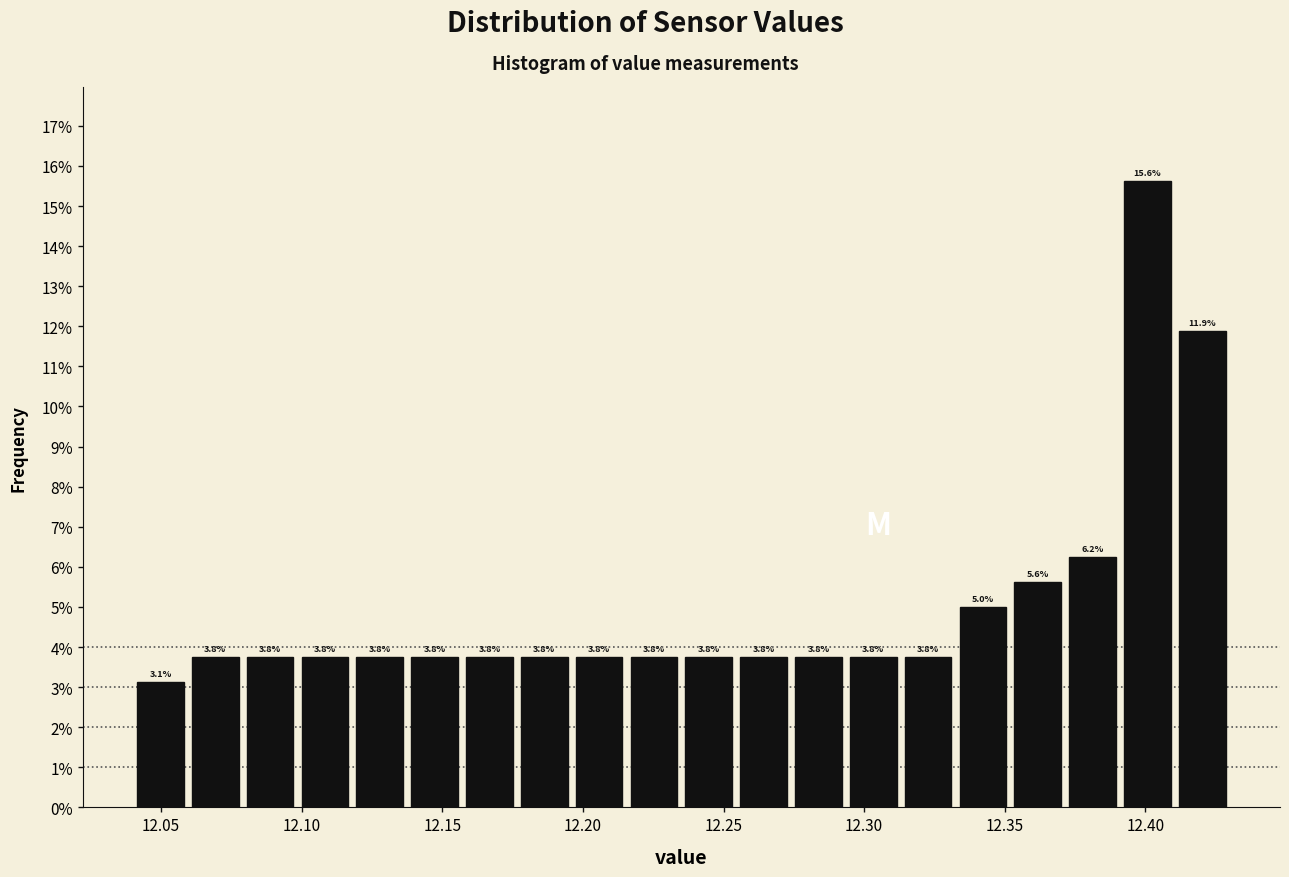

Around what value on the x-axis is the tallest bar? Give the approximate position of its centre, as read against the axis.

12.400